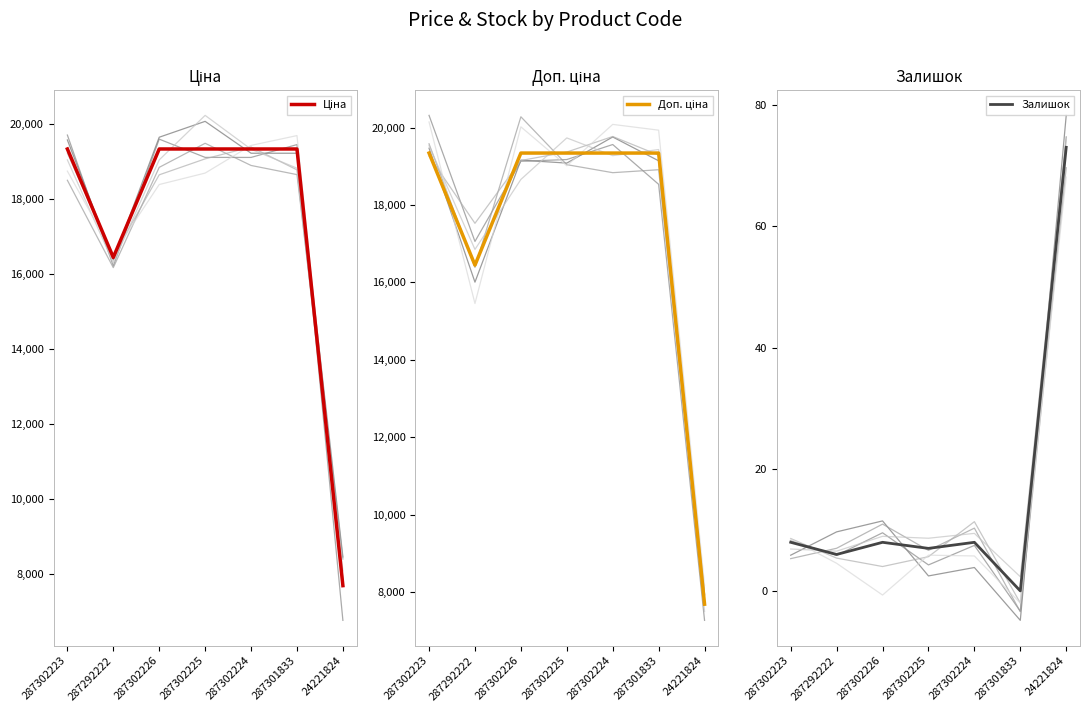

Which series changed the most between 287302225 and 287301833?

Залишок